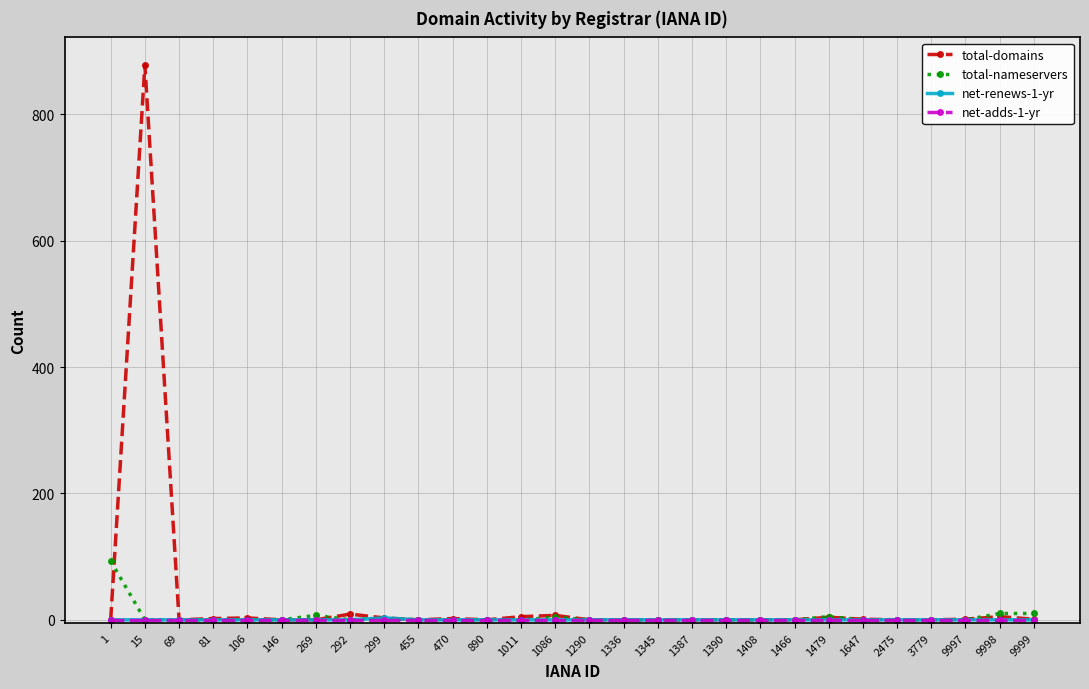

Which series has the widest spread of values?

total-domains